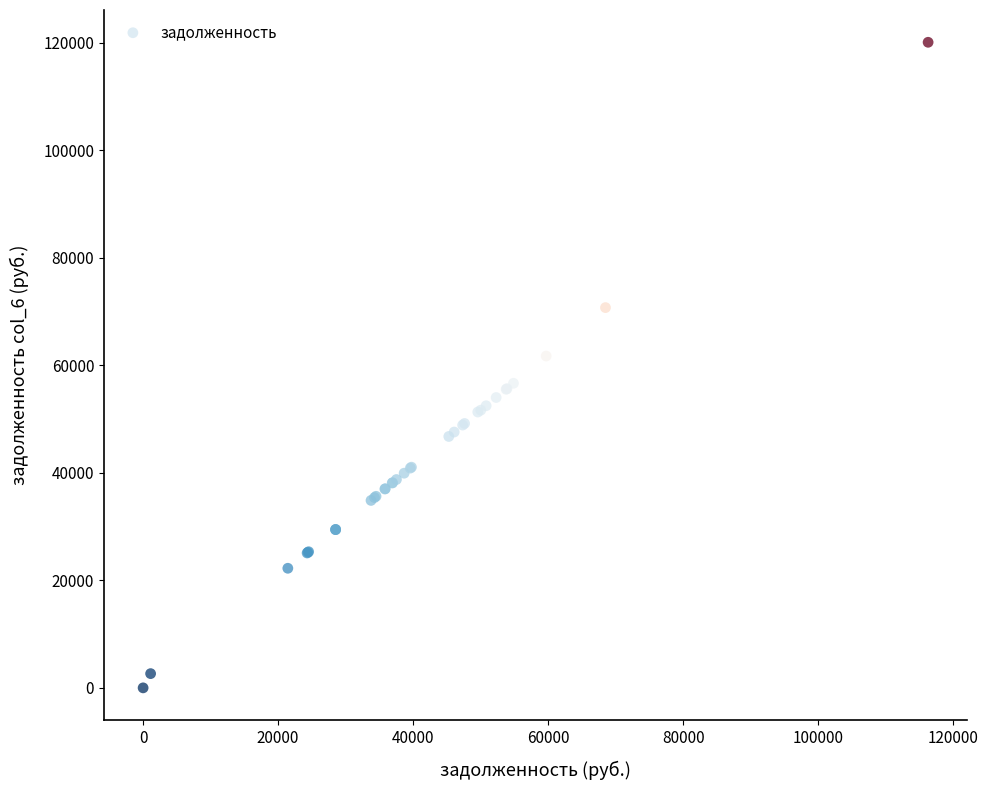

What Y value in the scatter plot is closest to 60044?

61725.5